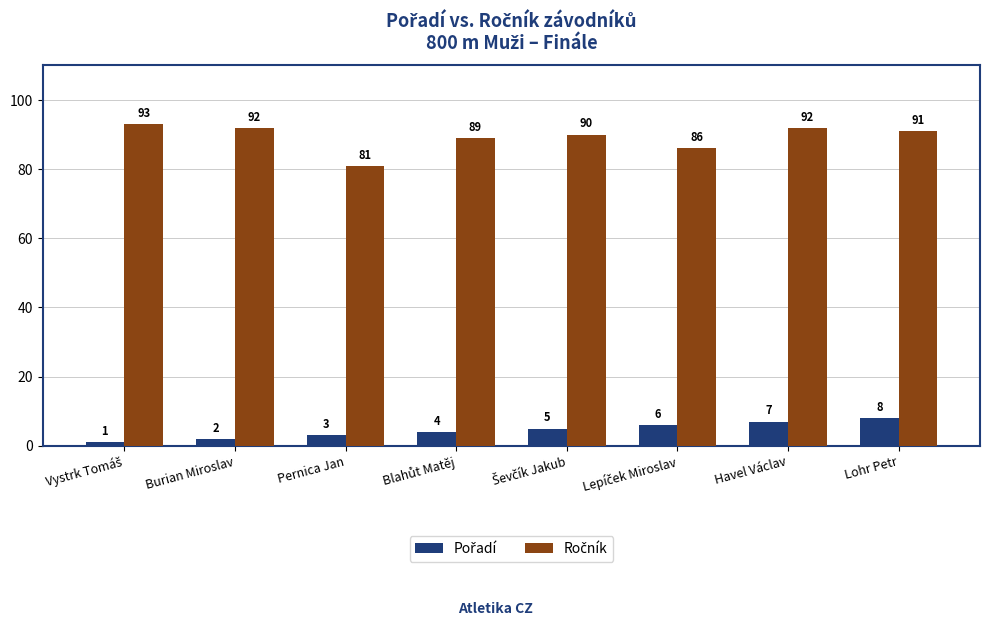

What is the maximum value shown in the chart?

93